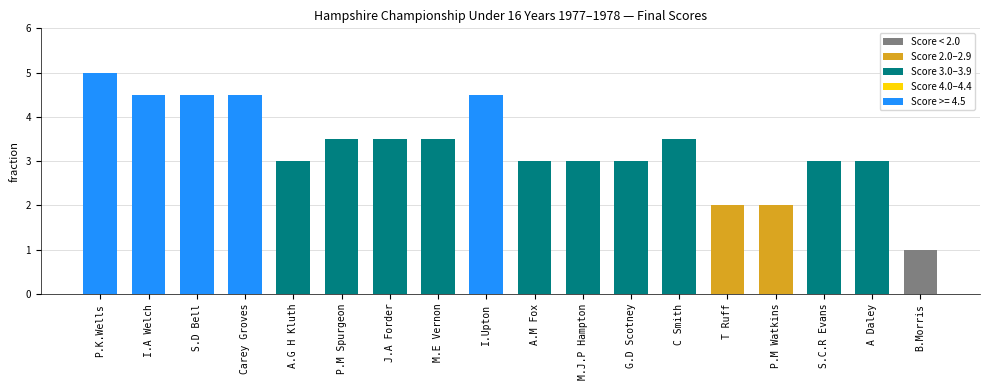

What is the minimum value shown in the chart?

1.0